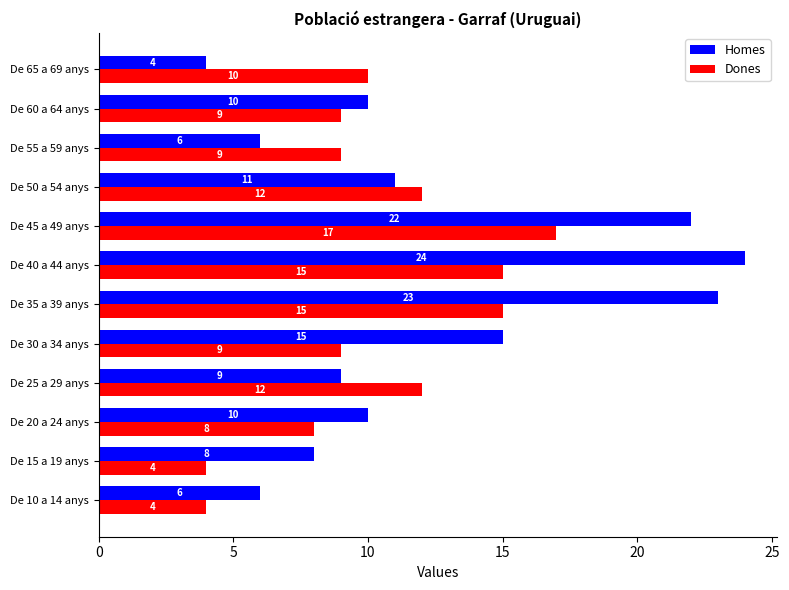

List the series in order of their peak value, lowest first.

Dones, Homes